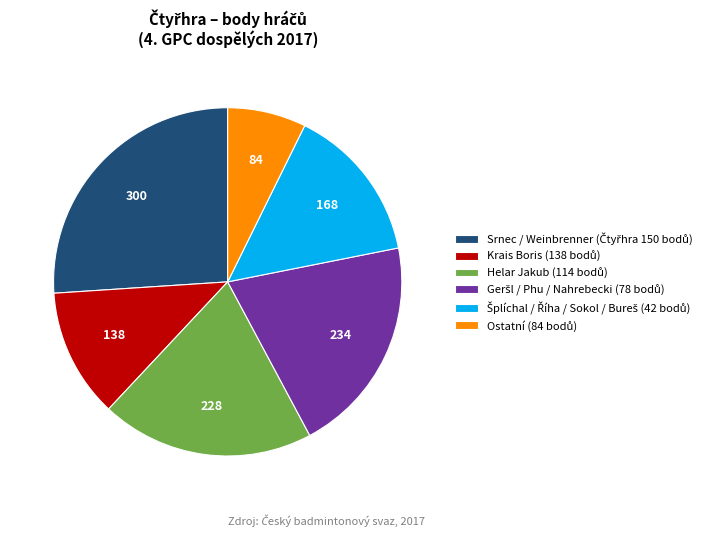

Does any single category account for the majority?

No